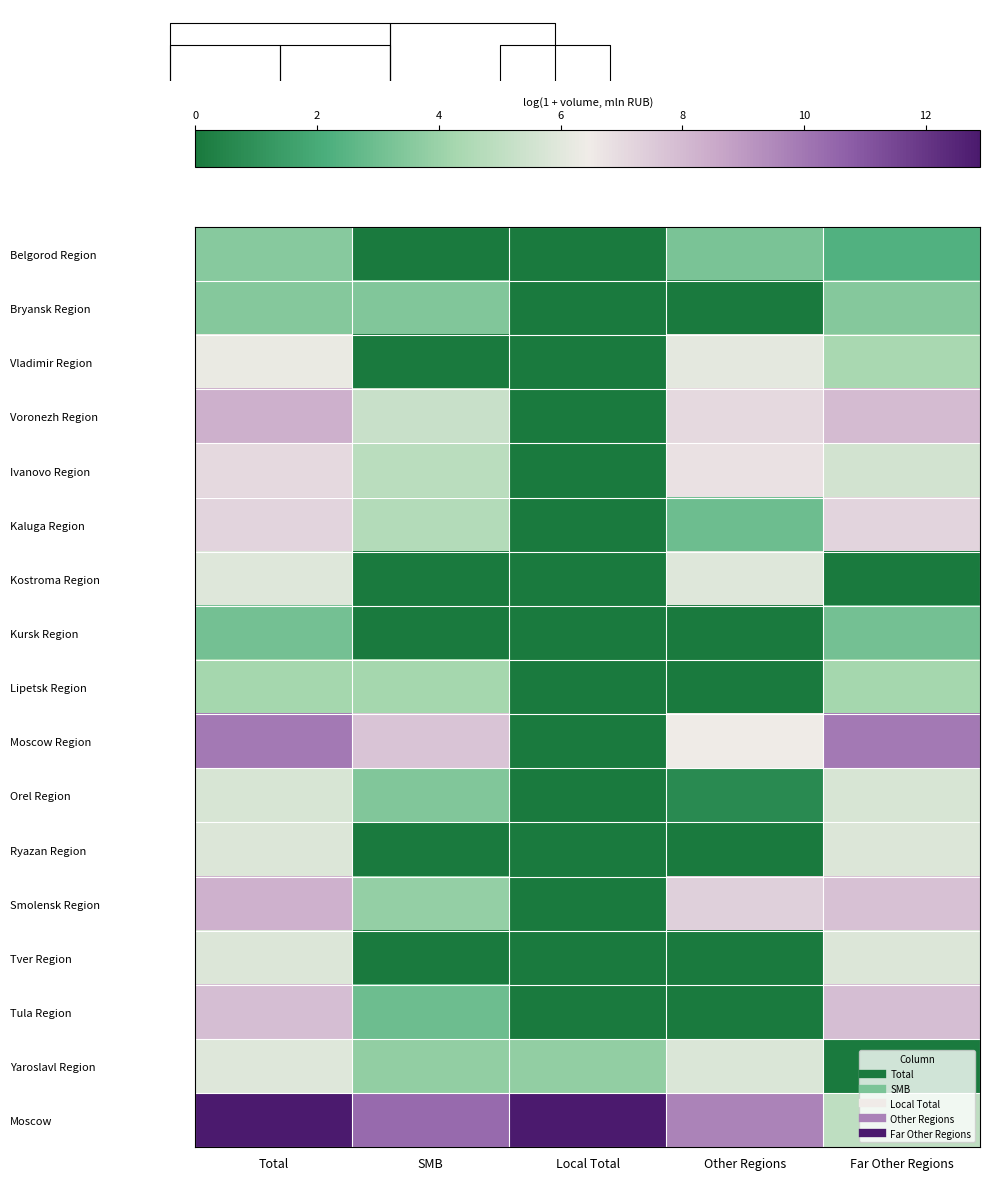

What is the sum of the Tula Region values at Far Other Regions and Other Regions?

7.9